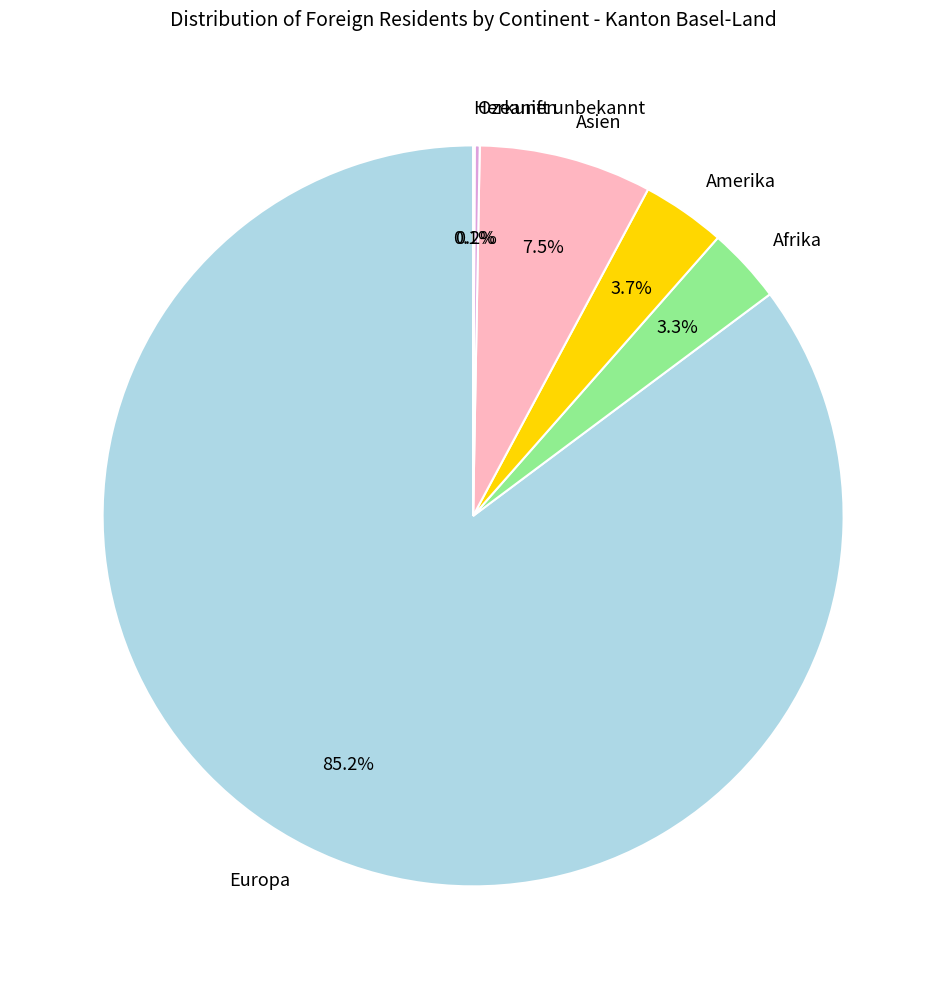

To the nearest percent, what is the difference between the largest and smallest slice percentages?

85%